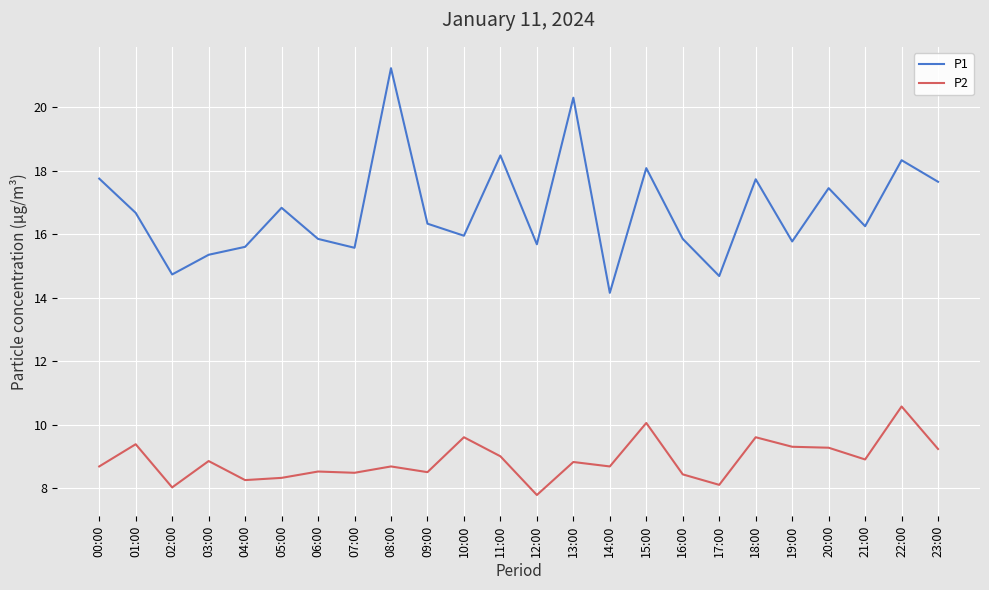

True or false: P1 and P2 cross at least once.

False